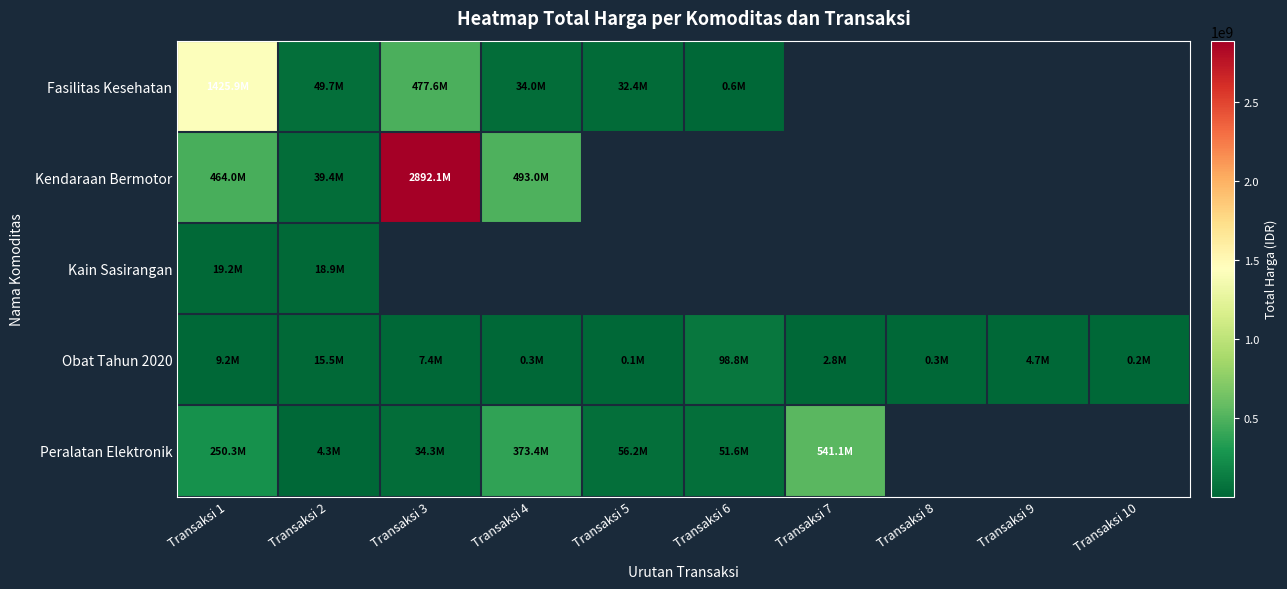

Between Transaksi 10 and Transaksi 1, which is larger?

Transaksi 1